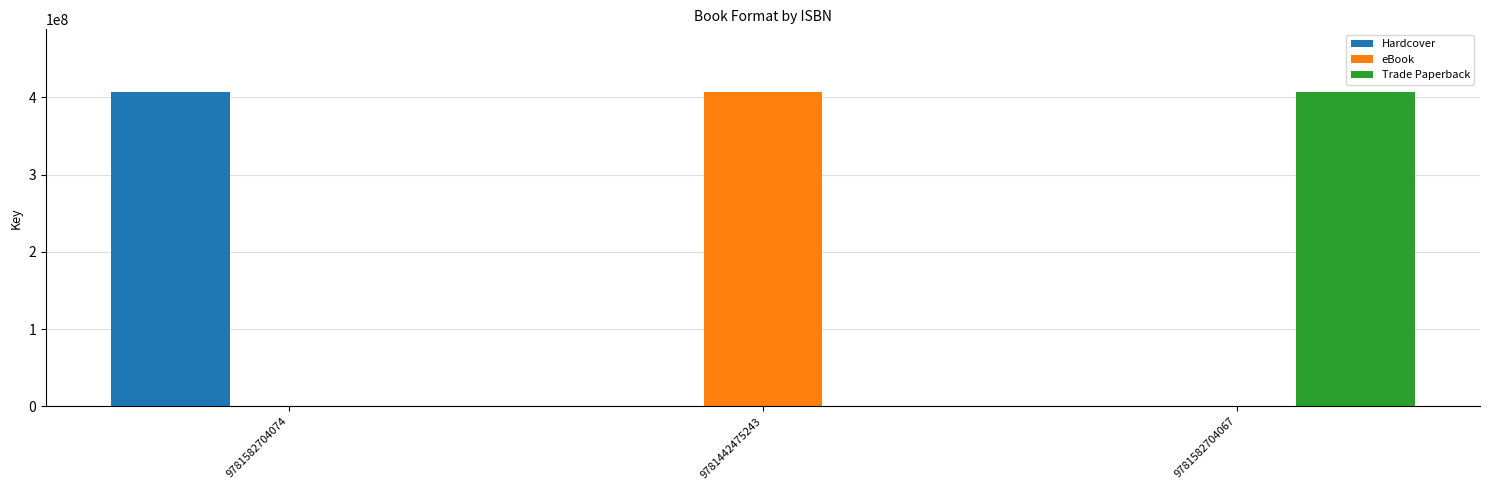

What is the sum of all Hardcover values?

406902939